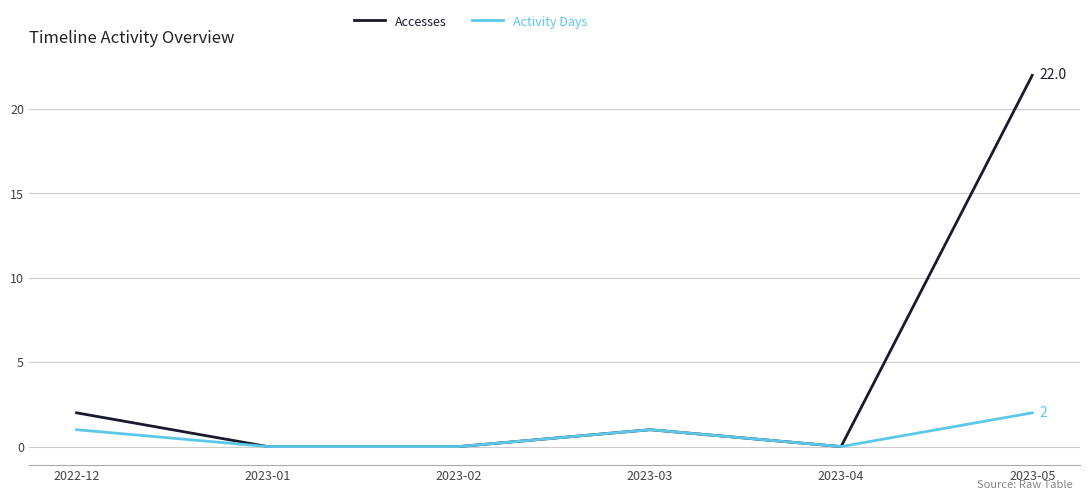

List the series in order of their overall mean, lowest first.

Activity Days, Accesses